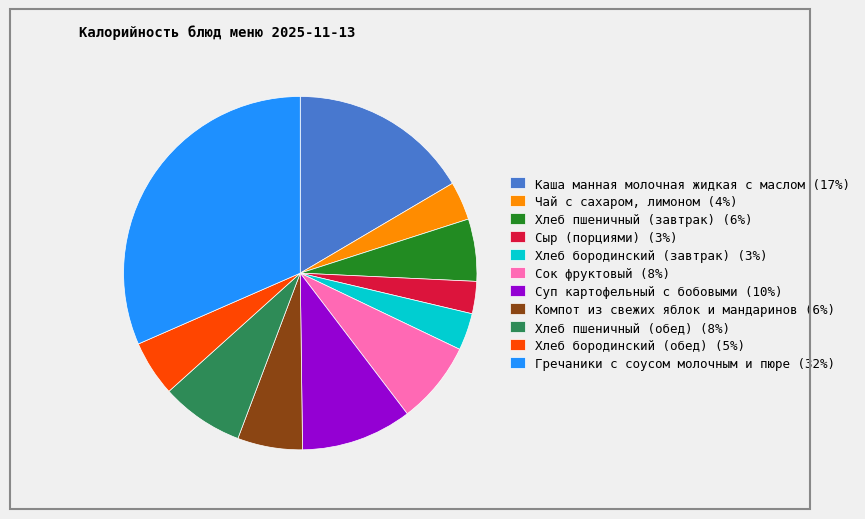

How many slices are in this pie chart?

11